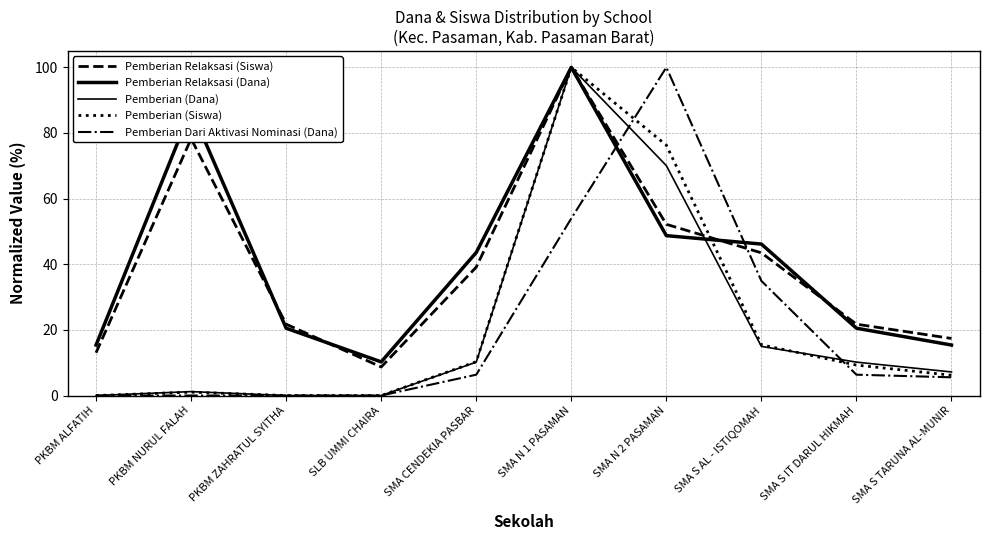

What are all the series names shown in the legend?

Pemberian Relaksasi (Siswa), Pemberian Relaksasi (Dana), Pemberian (Dana), Pemberian (Siswa), Pemberian Dari Aktivasi Nominasi (Dana)